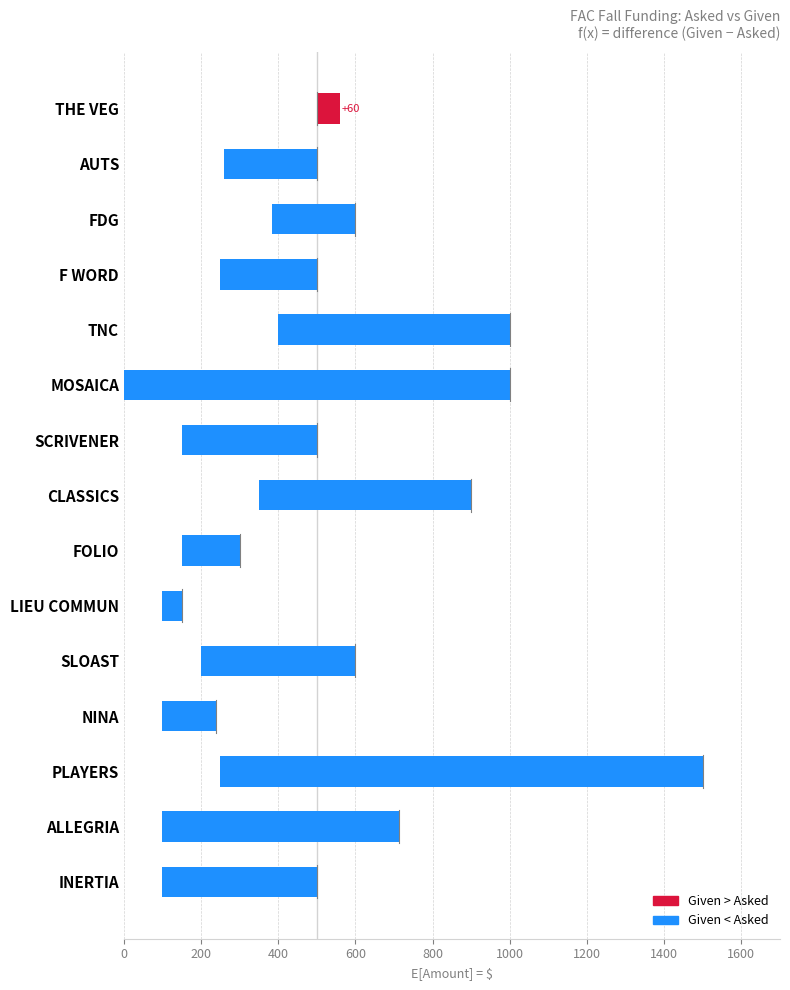

How many groups of bars are there?

15